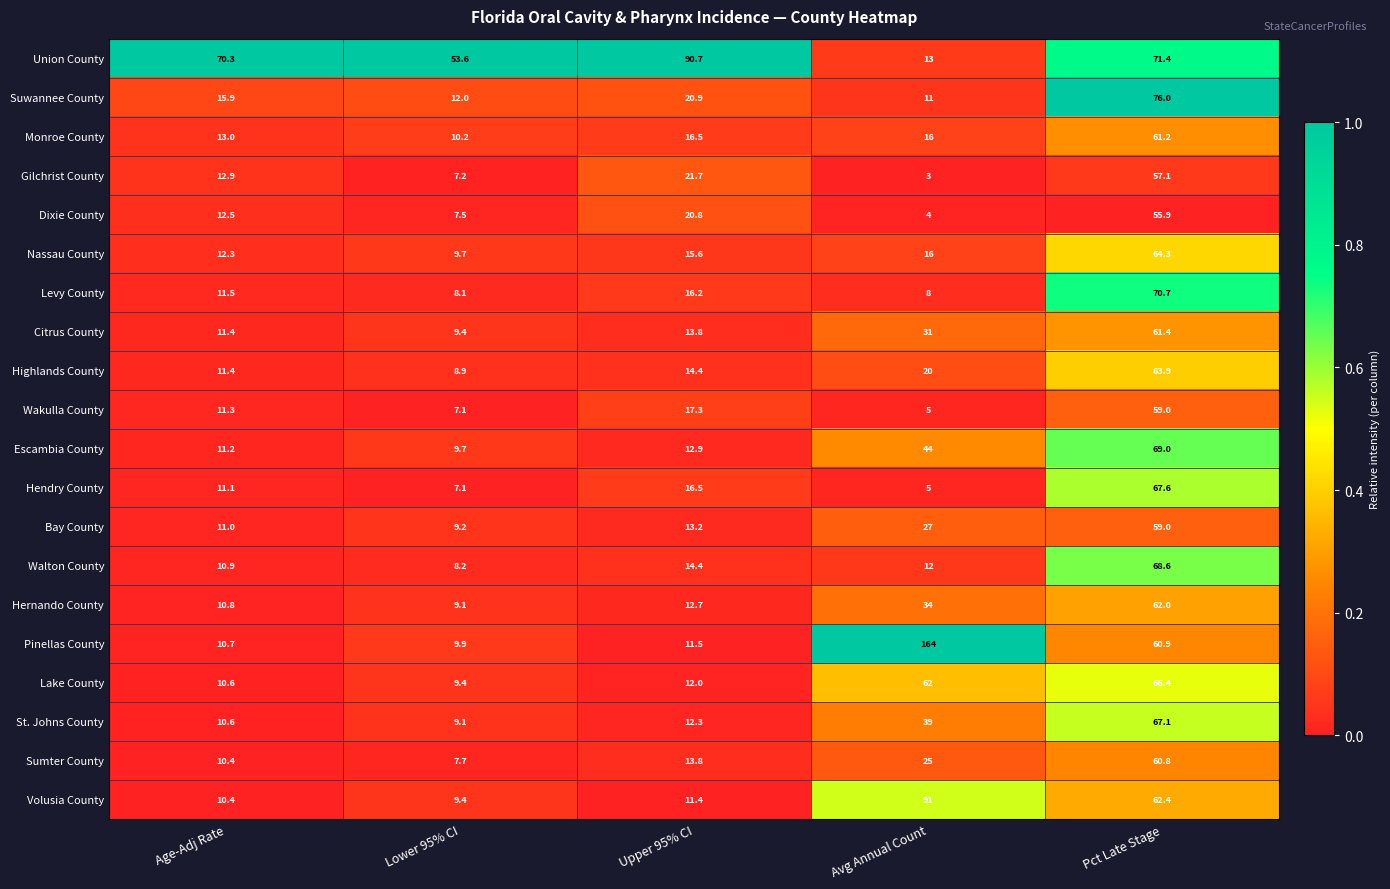

What is the sum of all Bay County values?

119.4